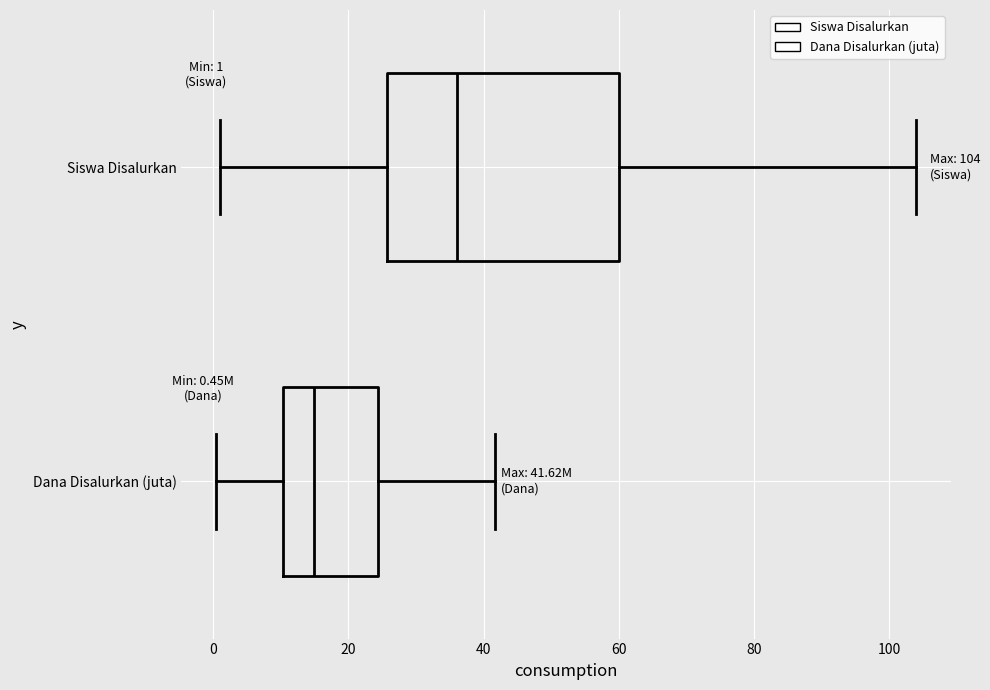

Which box has the furthest to the right median line?

Siswa Disalurkan